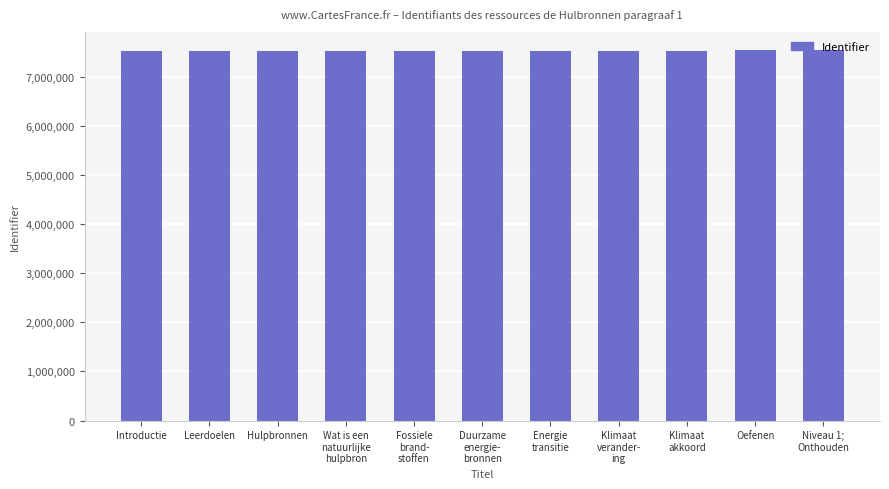

What is the change in value from Klimaat
verander-
ing to Niveau 1;
Onthouden?

+15152